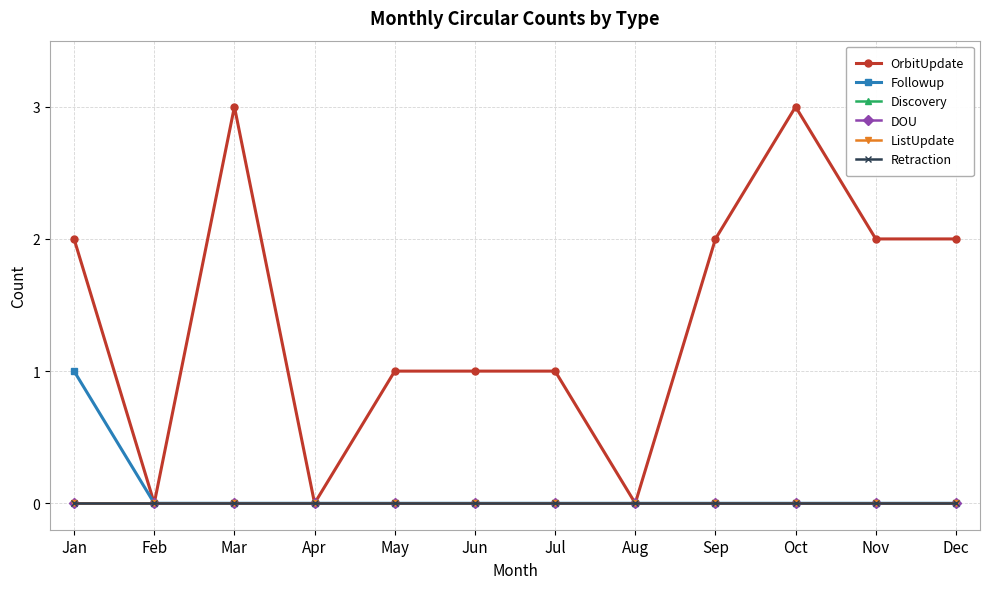

The OrbitUpdate series shows 0 at Aug. True or false?

True